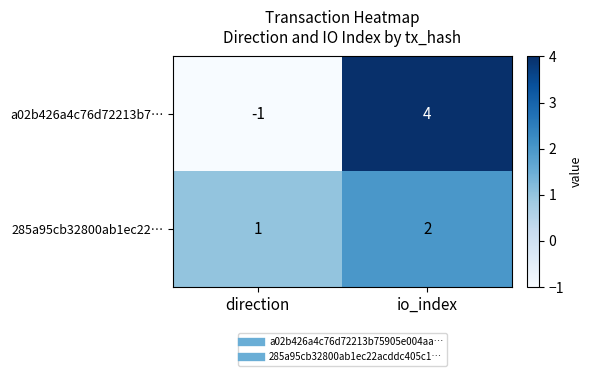

Which category has the lowest value in the 285a95cb32800ab1ec22… series?

direction